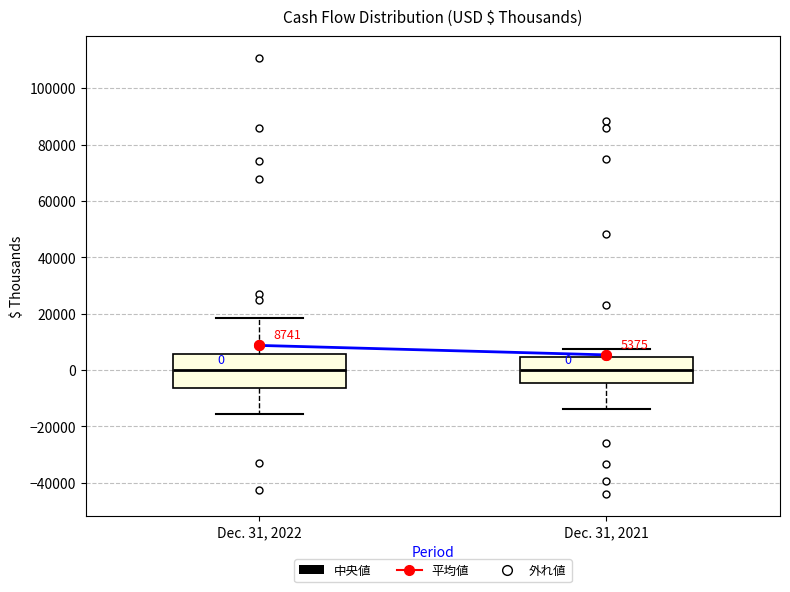

Which box is the tallest, from its lower edge to its upper edge?

Dec. 31, 2022